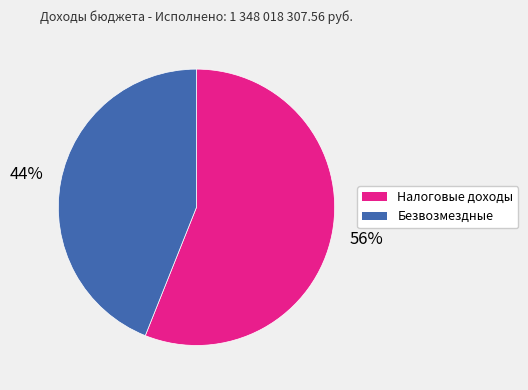

Count the number of slices in the pie.

2